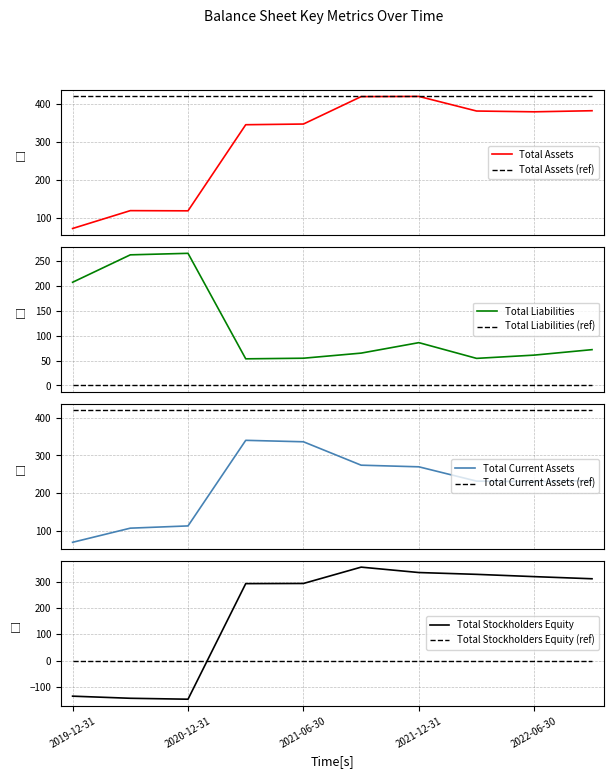

How many distinct data groups are displayed?

4